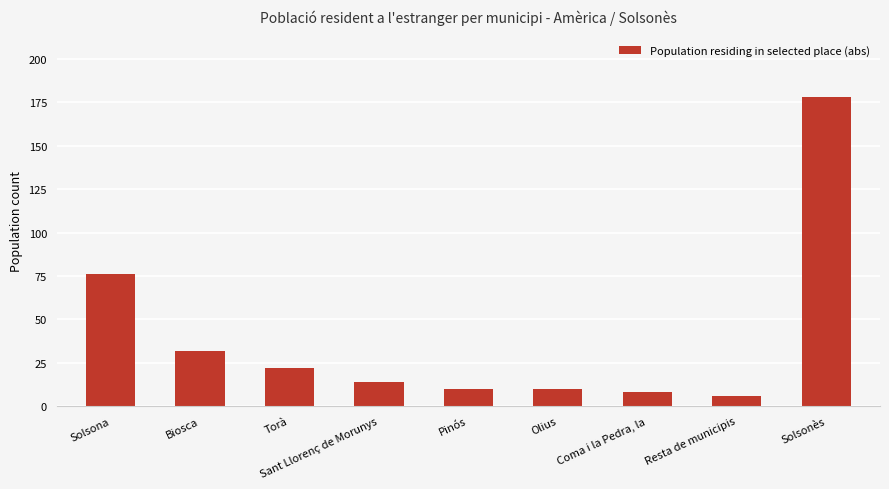

At which label is the value closest to 92?

Solsona